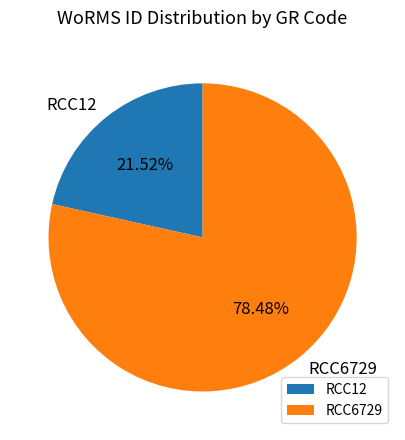

To the nearest percent, what is the combined percentage of RCC6729 and RCC12?

100%